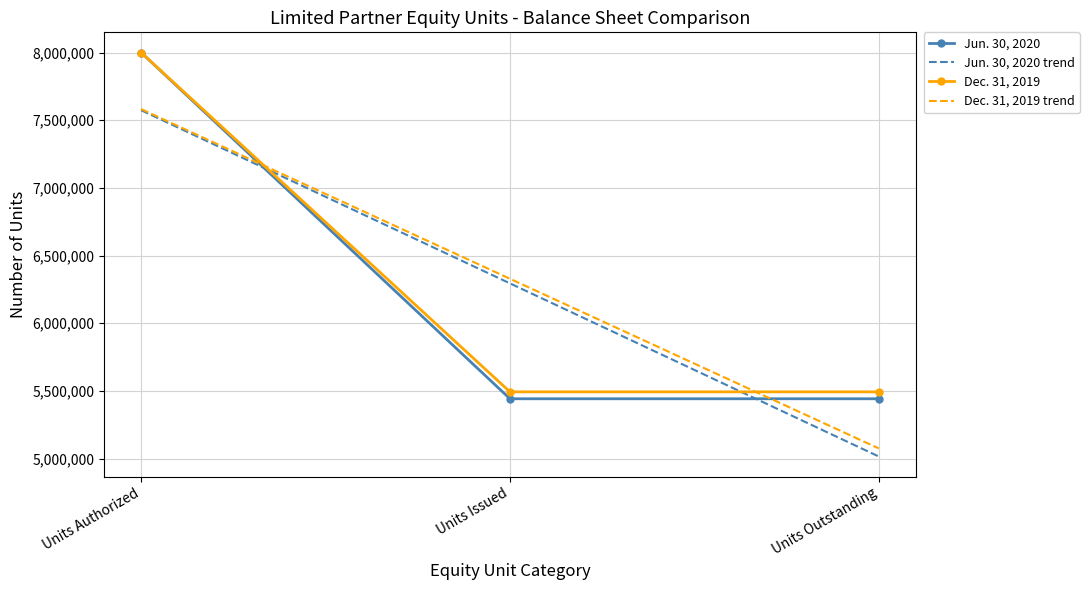

List the labels in order of Jun. 30, 2020 trend value, smallest first.

Units Outstanding, Units Issued, Units Authorized